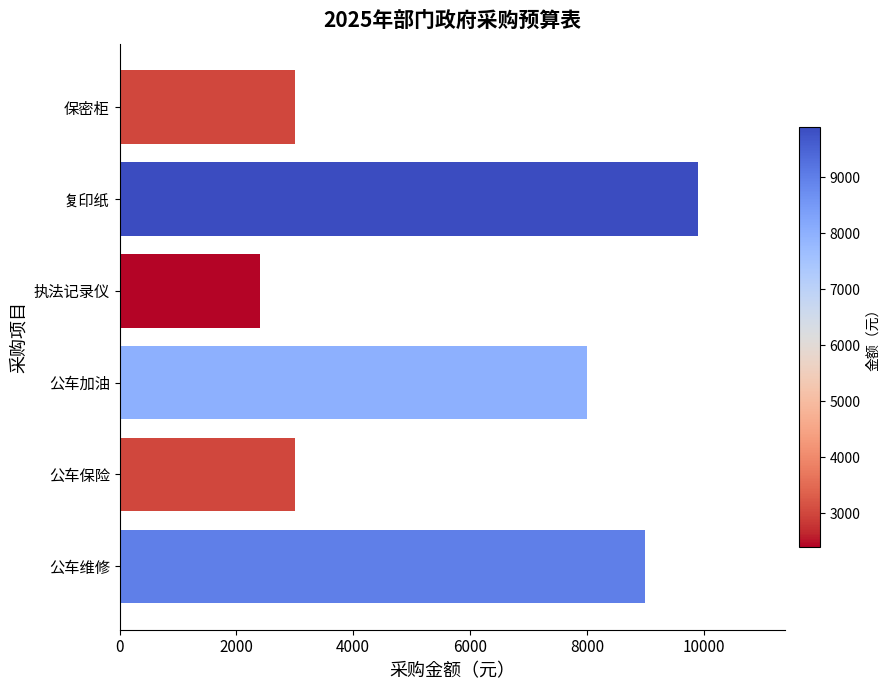

Which has a higher value, 公车加油 or 公车保险?

公车加油